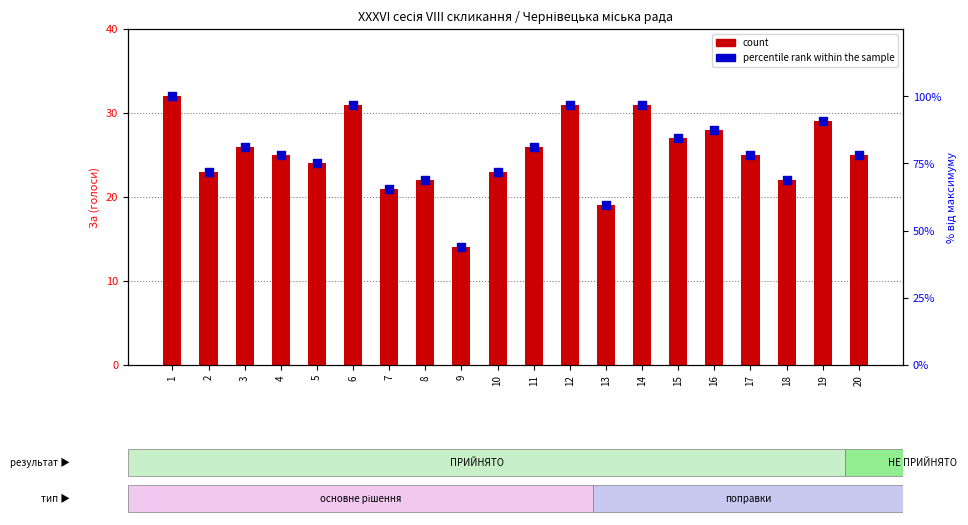

Is the value of count at 13 greater than the value of percentile rank within the sample at 10?

No